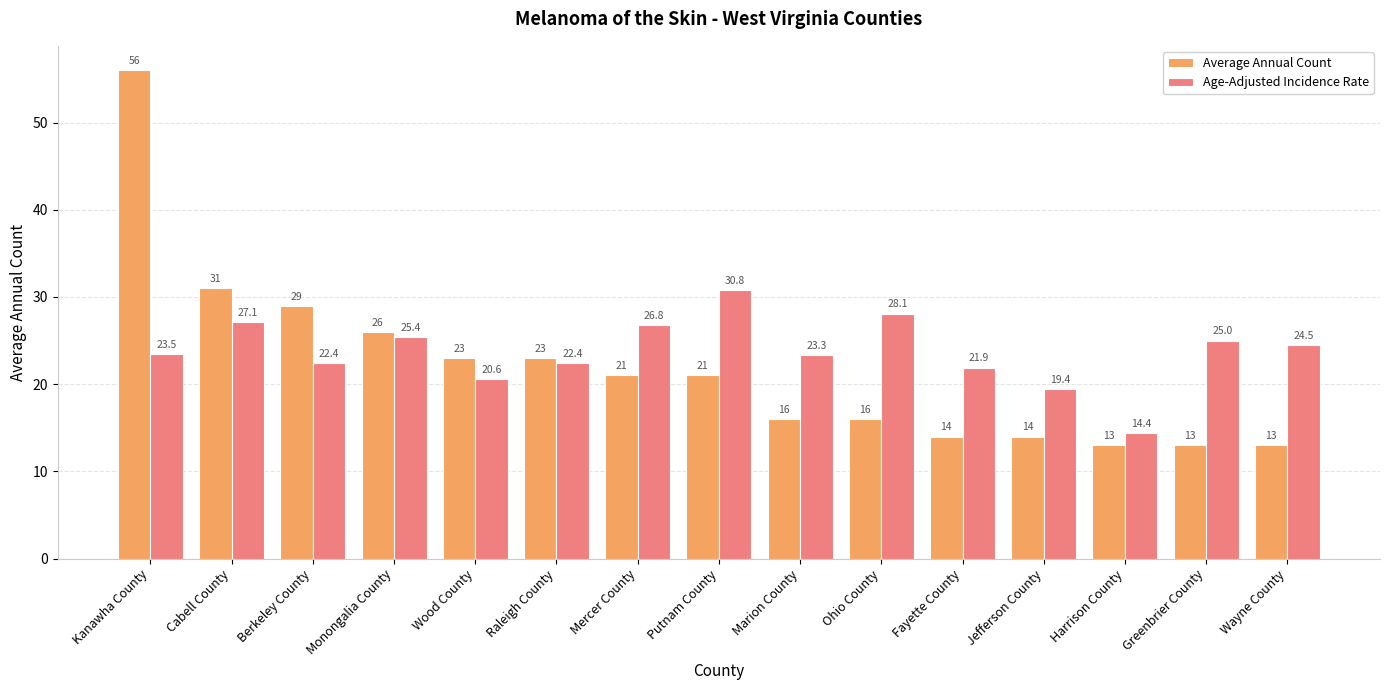

What is the lowest value of the Age-Adjusted Incidence Rate series?

14.4